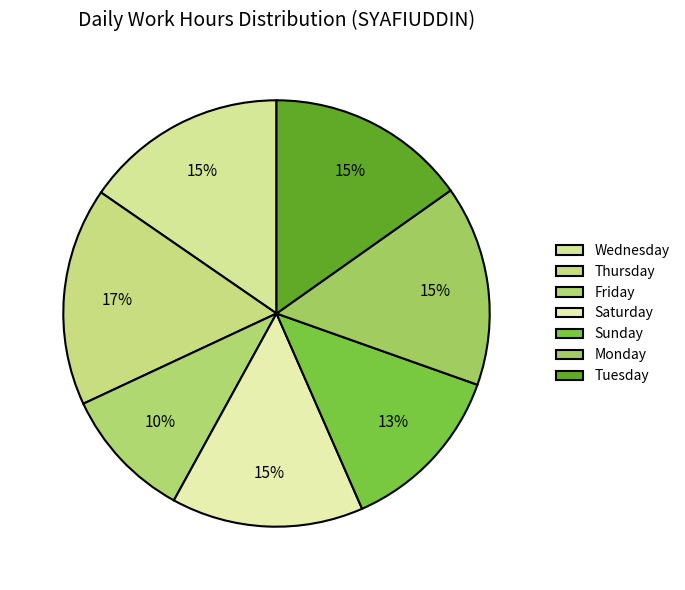

Which category has the smallest portion of the pie?

Friday